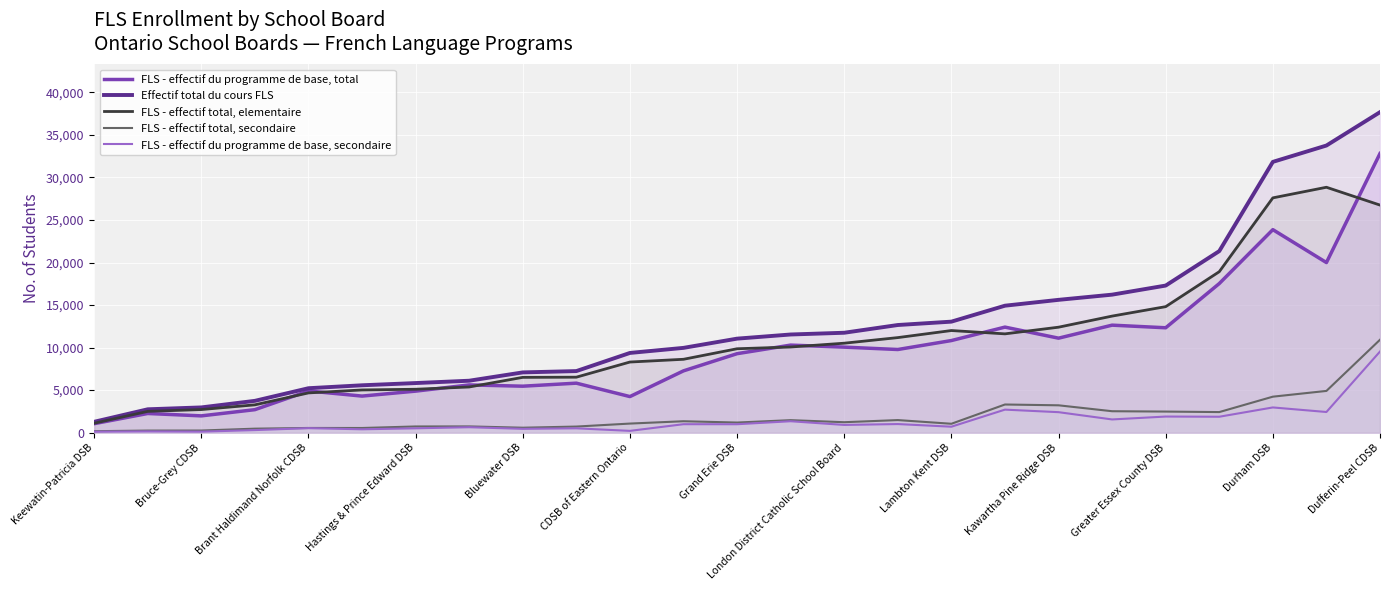

True or false: Effectif total du cours FLS and FLS - effectif total, secondaire cross at least once.

False